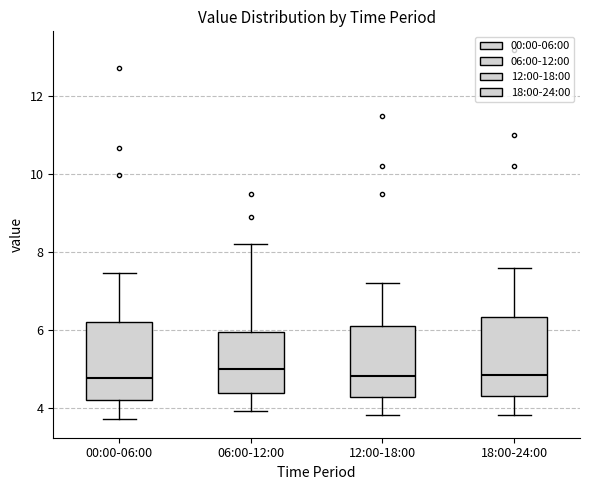

Reading left to right, transcribe this box plot: for each box, give where its median line is, the range the box spans, and where its two whiskers end, as read against the y-axis. The values are not printed on the chart, so give them approximately, as read against the axis.

00:00-06:00: median 4.8, box 4.2 to 6.2, whiskers 3.8 to 7.4
06:00-12:00: median 5.0, box 4.4 to 6.0, whiskers 4.0 to 8.2
12:00-18:00: median 4.8, box 4.2 to 6.2, whiskers 3.8 to 7.2
18:00-24:00: median 4.8, box 4.4 to 6.4, whiskers 3.8 to 7.6